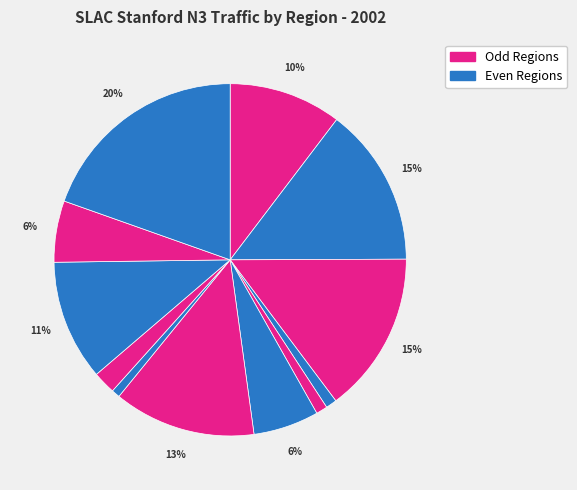

Count the number of slices in the pie.

12